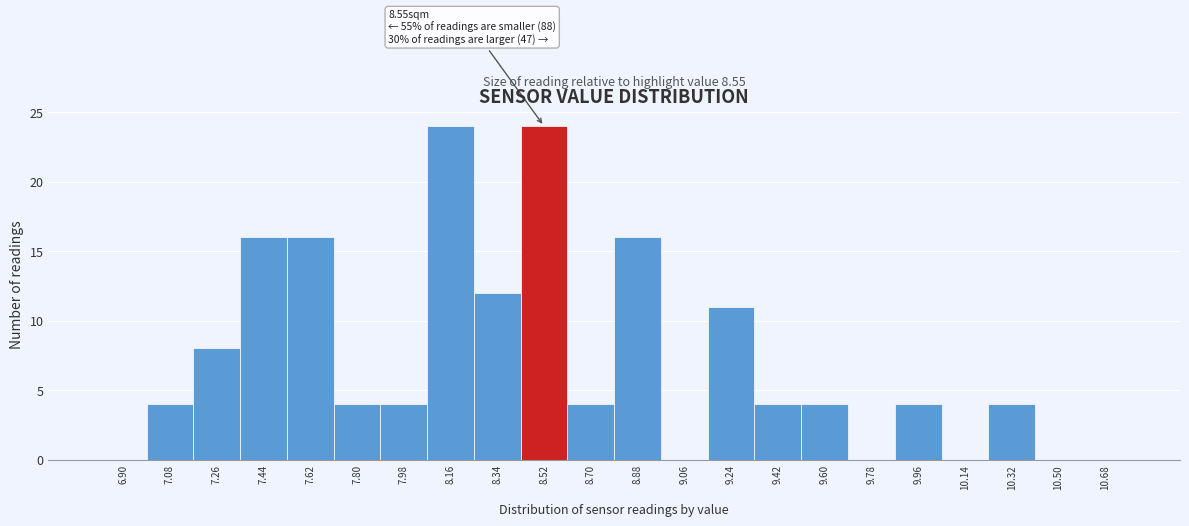

Reading right to left, transcribe all the data shown in this chart.

10.68=0	10.50=0	10.32=4	10.14=0	9.96=4	9.78=0	9.60=4	9.42=4	9.24=11	9.06=0	8.88=16	8.70=4	8.52=24	8.34=12	8.16=24	7.98=4	7.80=4	7.62=16	7.44=16	7.26=8	7.08=4	6.90=0